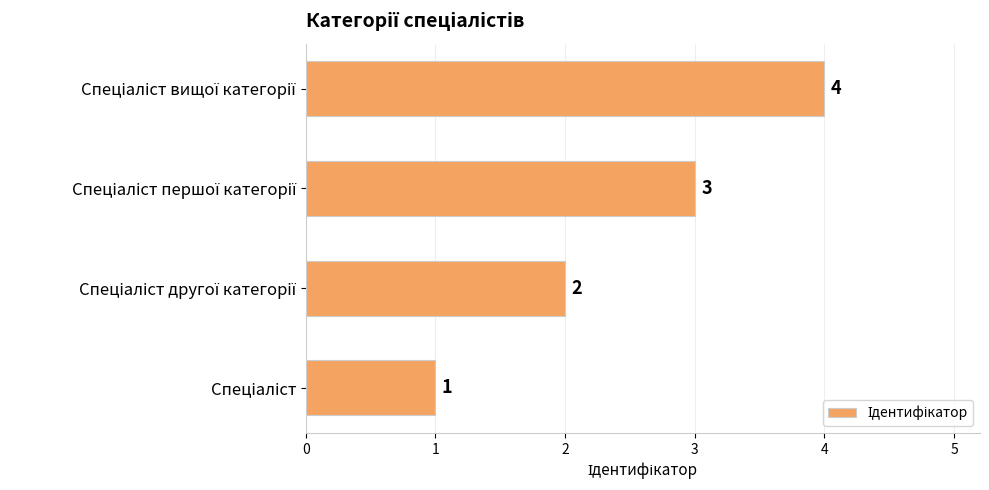

What is the smallest value displayed?

1